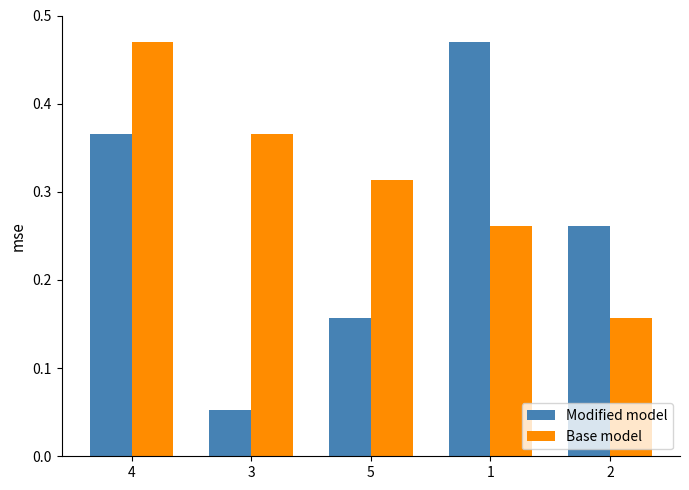

The Base model series shows 0.6 at 3. True or false?

False